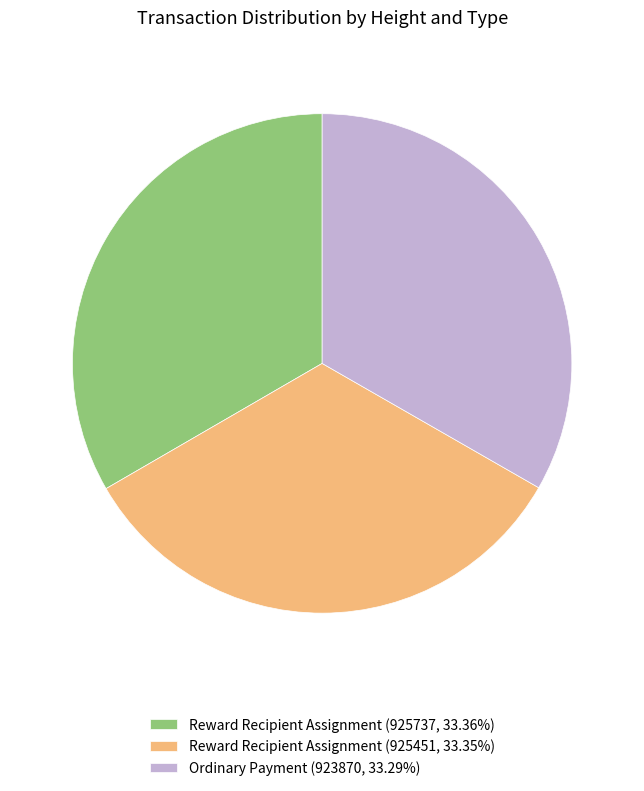

What is the ratio of the value at Reward Recipient Assignment (925451, 33.35%) to the value at Ordinary Payment (923870, 33.29%)?

1.0